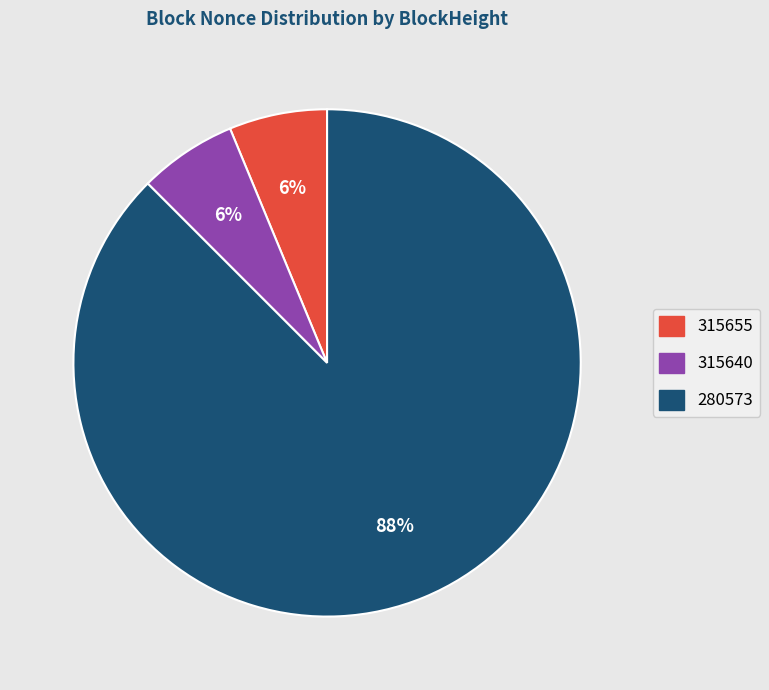

Which category accounts for the majority?

280573